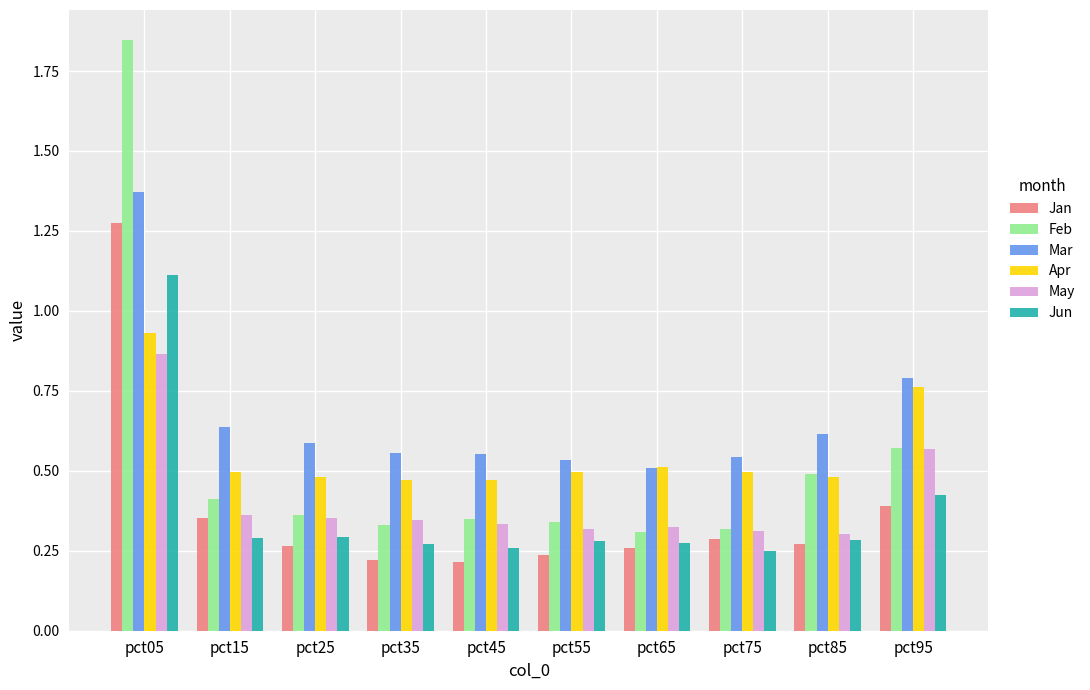

Count the May values in the range 0 to 1.

10